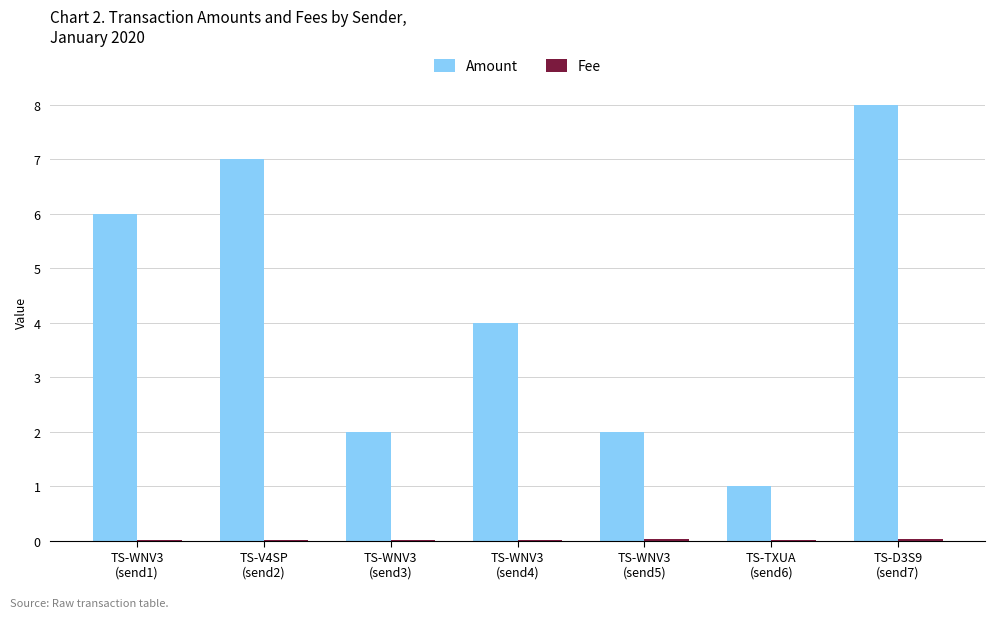

Which series has the largest total across all categories?

Amount